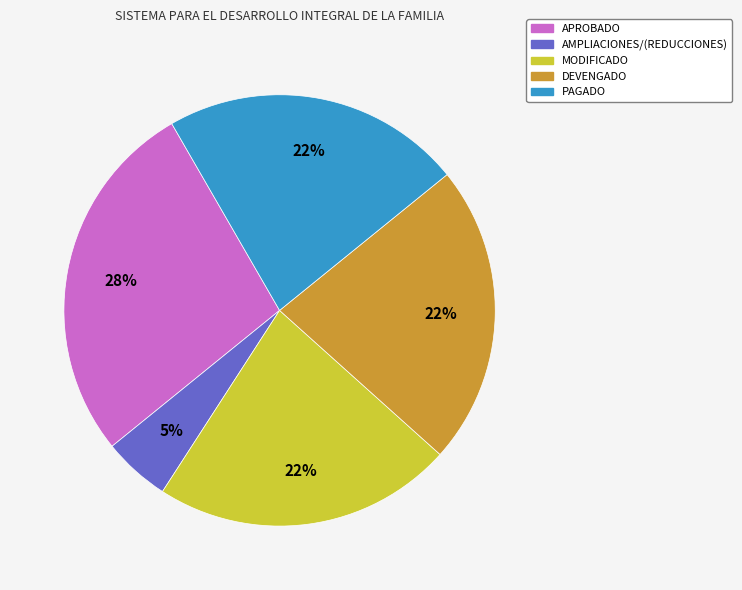

How many segments does this pie chart have?

5